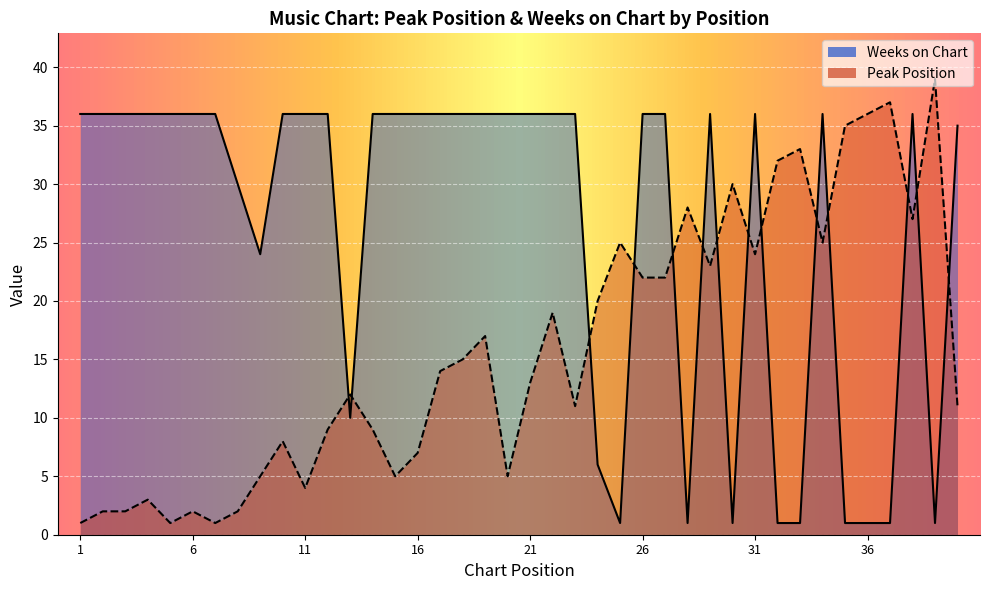

How many lines are shown in the chart?

2